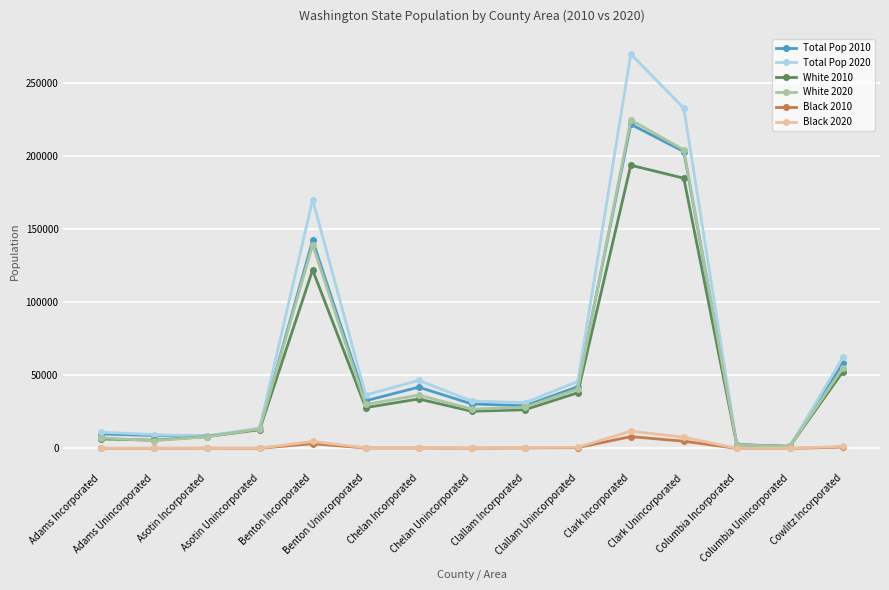

What is the total value across all series at Benton Unincorporated?

127971